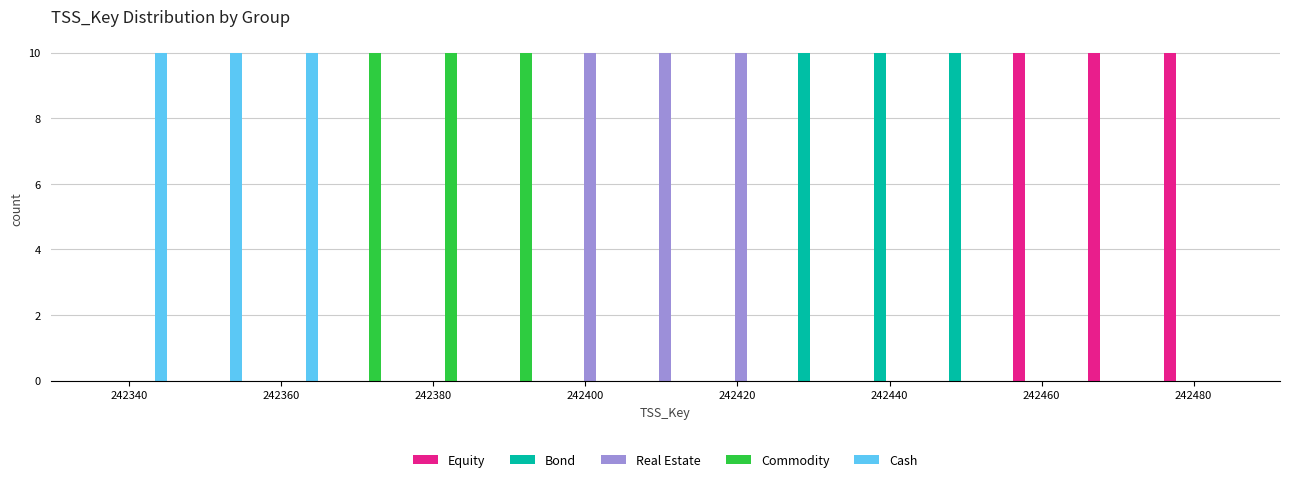

Reading left to right, transcribe this chart: for each range on the x-axis, give the height of each series' bar. Neither the bar edges nor the heights are printed on the chart, so give them approximately, as read against the axes.

242336 to 242346: Equity=0	Bond=0	Real Estate=0	Commodity=0	Cash=10
242346 to 242356: Equity=0	Bond=0	Real Estate=0	Commodity=0	Cash=10
242356 to 242366: Equity=0	Bond=0	Real Estate=0	Commodity=0	Cash=10
242366 to 242376: Equity=0	Bond=0	Real Estate=0	Commodity=10	Cash=0
242376 to 242386: Equity=0	Bond=0	Real Estate=0	Commodity=10	Cash=0
242386 to 242396: Equity=0	Bond=0	Real Estate=0	Commodity=10	Cash=0
242396 to 242406: Equity=0	Bond=0	Real Estate=10	Commodity=0	Cash=0
242406 to 242416: Equity=0	Bond=0	Real Estate=10	Commodity=0	Cash=0
242416 to 242426: Equity=0	Bond=0	Real Estate=10	Commodity=0	Cash=0
242426 to 242436: Equity=0	Bond=10	Real Estate=0	Commodity=0	Cash=0
242436 to 242446: Equity=0	Bond=10	Real Estate=0	Commodity=0	Cash=0
242446 to 242456: Equity=0	Bond=10	Real Estate=0	Commodity=0	Cash=0
242456 to 242466: Equity=10	Bond=0	Real Estate=0	Commodity=0	Cash=0
242466 to 242476: Equity=10	Bond=0	Real Estate=0	Commodity=0	Cash=0
242476 to 242486: Equity=10	Bond=0	Real Estate=0	Commodity=0	Cash=0